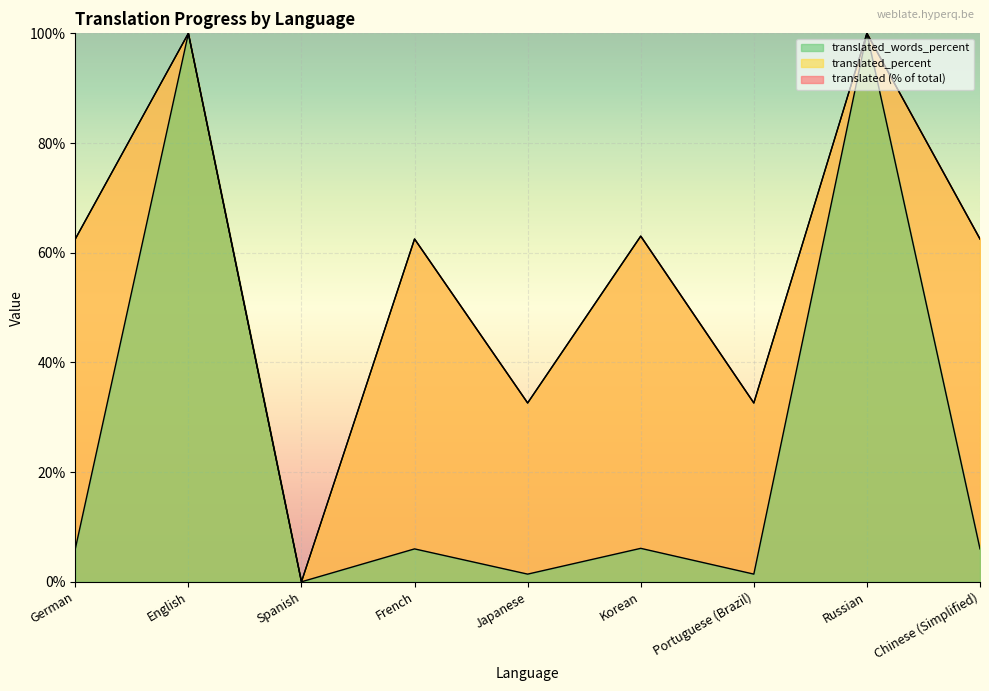

Which has a higher value, French or Russian?

Russian